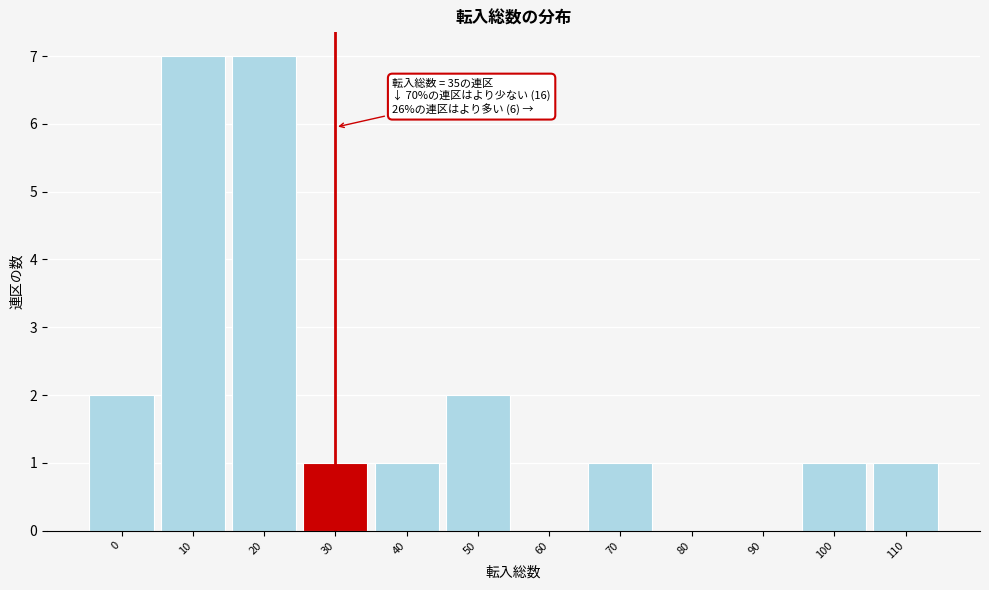

Reading right to left, extract all data points from this chart.

110=1	100=1	90=0	80=0	70=1	60=0	50=2	40=1	30=1	20=7	10=7	0=2